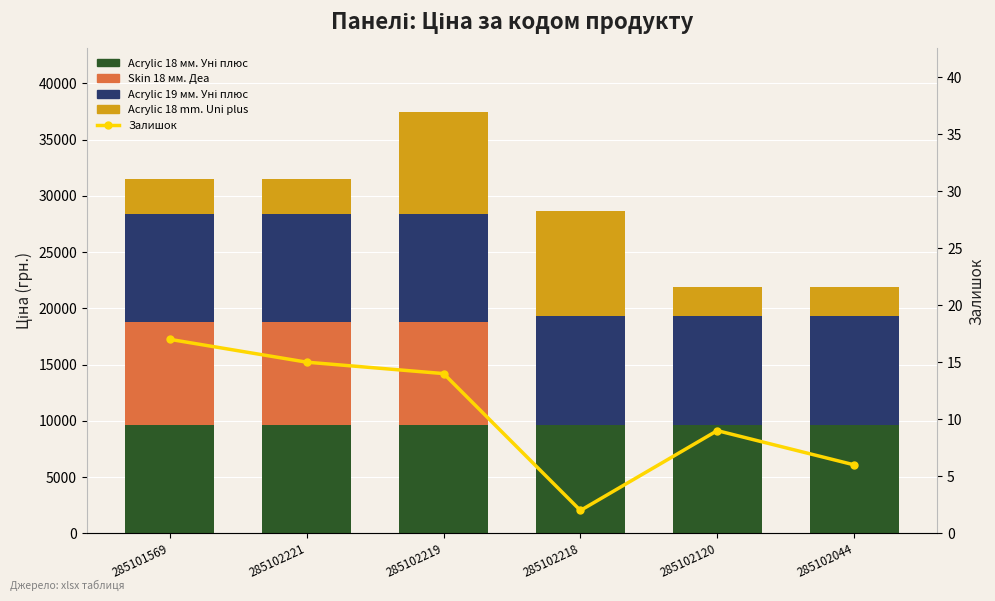

Reading left to right, transcribe all the data shown in this chart.

Acrylic 18 мм. Уні плюс: 285101569=9664.7	285102221=9664.7	285102219=9664.7	285102218=9664.7	285102120=9664.7	285102044=9664.7
Skin 18 мм. Деа: 285101569=9092.0	285102221=9092.0	285102219=9092.0	285102218=0.0	285102120=0.0	285102044=0.0
Acrylic 19 мм. Уні плюс: 285101569=9664.7	285102221=9664.7	285102219=9664.7	285102218=9664.7	285102120=9664.7	285102044=9664.7
Acrylic 18 mm. Uni plus: 285101569=3080.7	285102221=3080.7	285102219=9060.9	285102218=9364.3	285102120=2594.6	285102044=2594.6
Залишок: 285101569=17.0	285102221=15.0	285102219=14.0	285102218=2.0	285102120=9.0	285102044=6.0